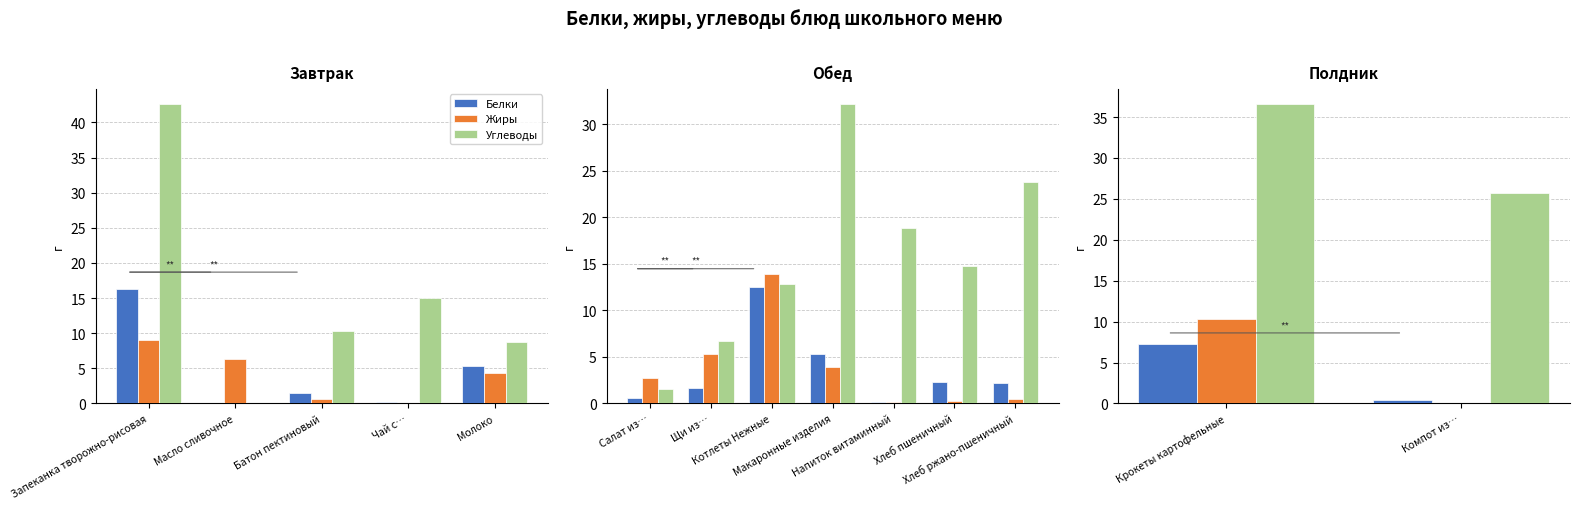

The value of Белки at Компот из… is 0.2. True or false?

False